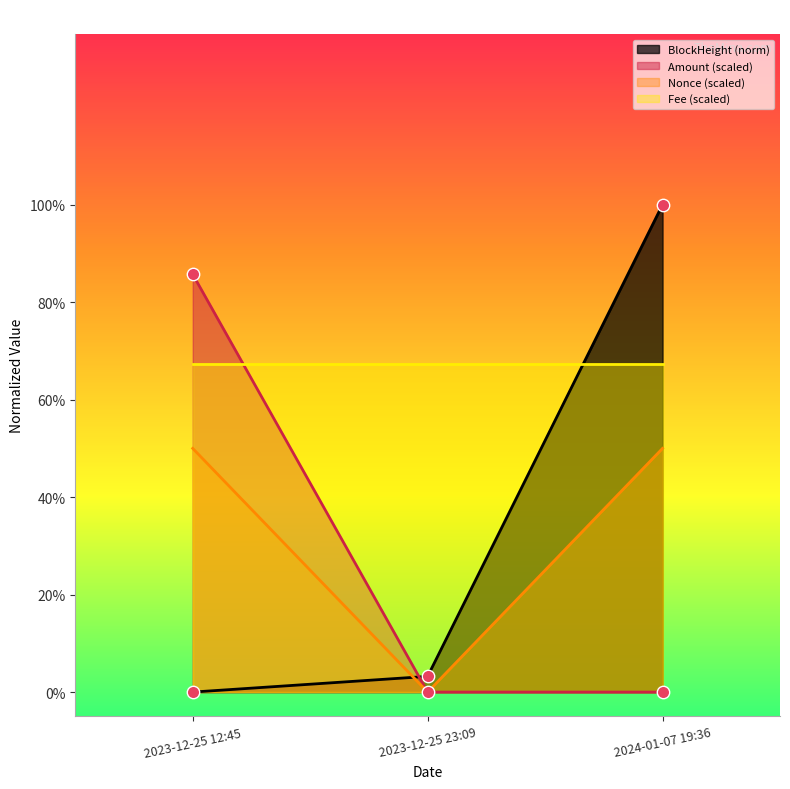

At which category is the sum across all series the highest?

2024-01-07 19:36